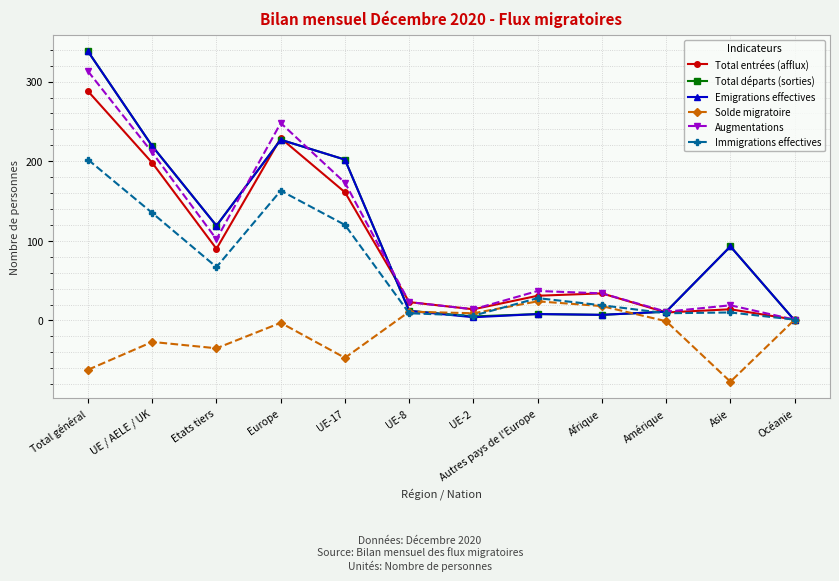

Is this an area chart (filled region under the line)?

No